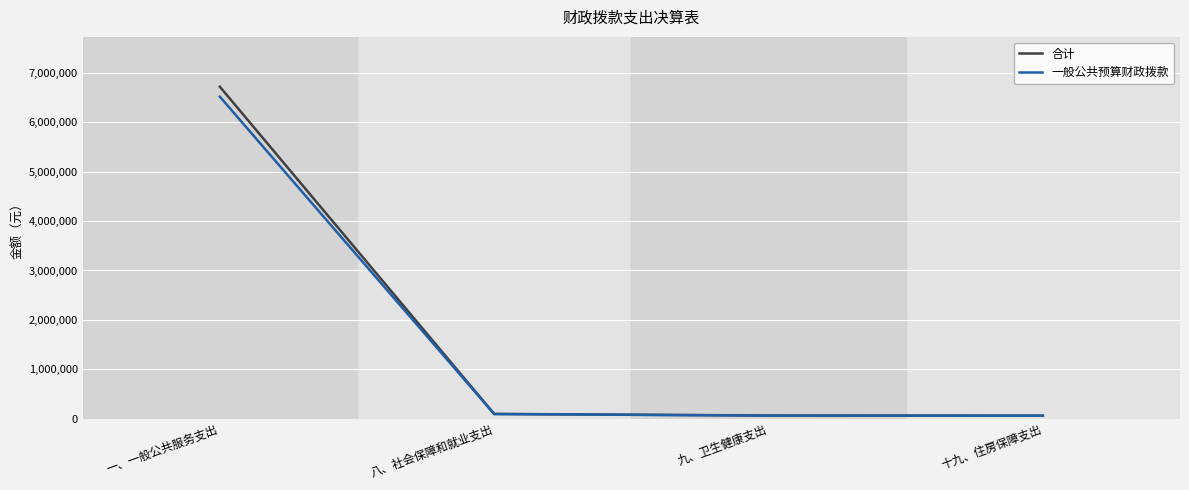

Which category has the highest value across all series?

一、一般公共服务支出